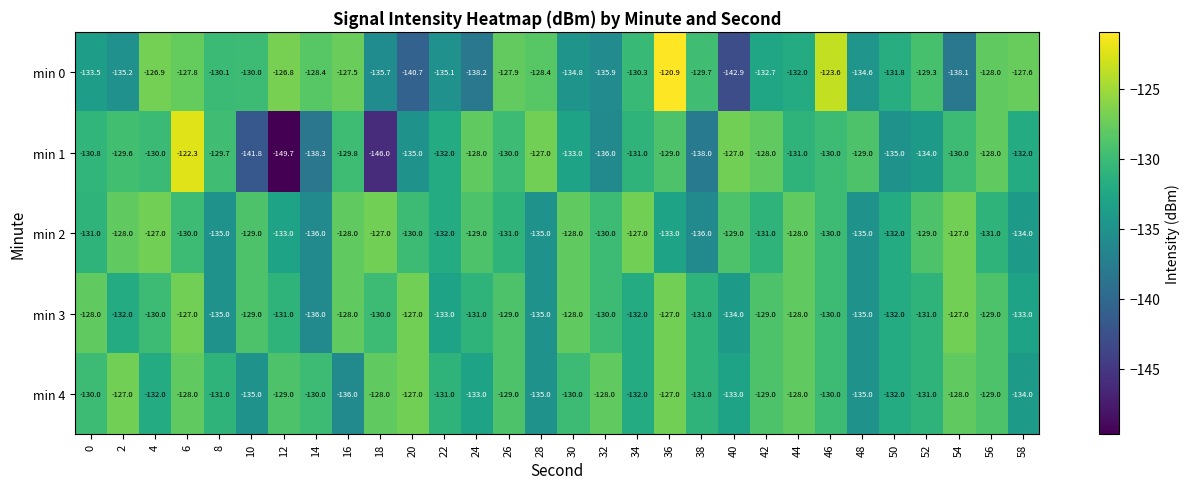

The value of min 0 at 2 is -84.8. True or false?

False